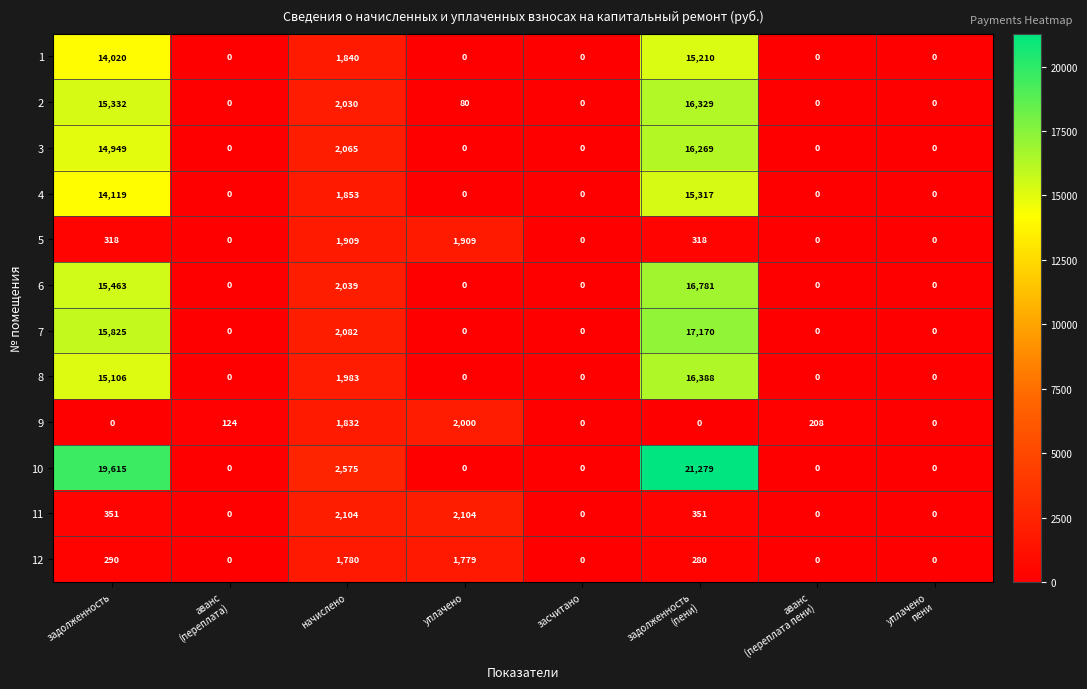

Which series has the widest spread of values?

10